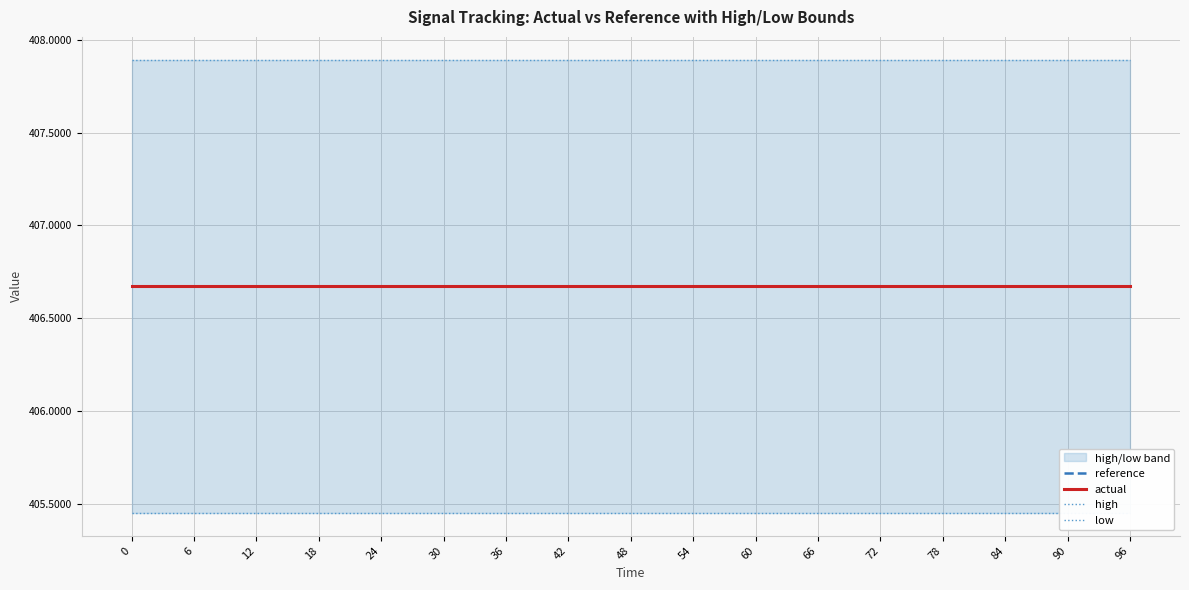

What is the total value across all series at 54?

1626.7